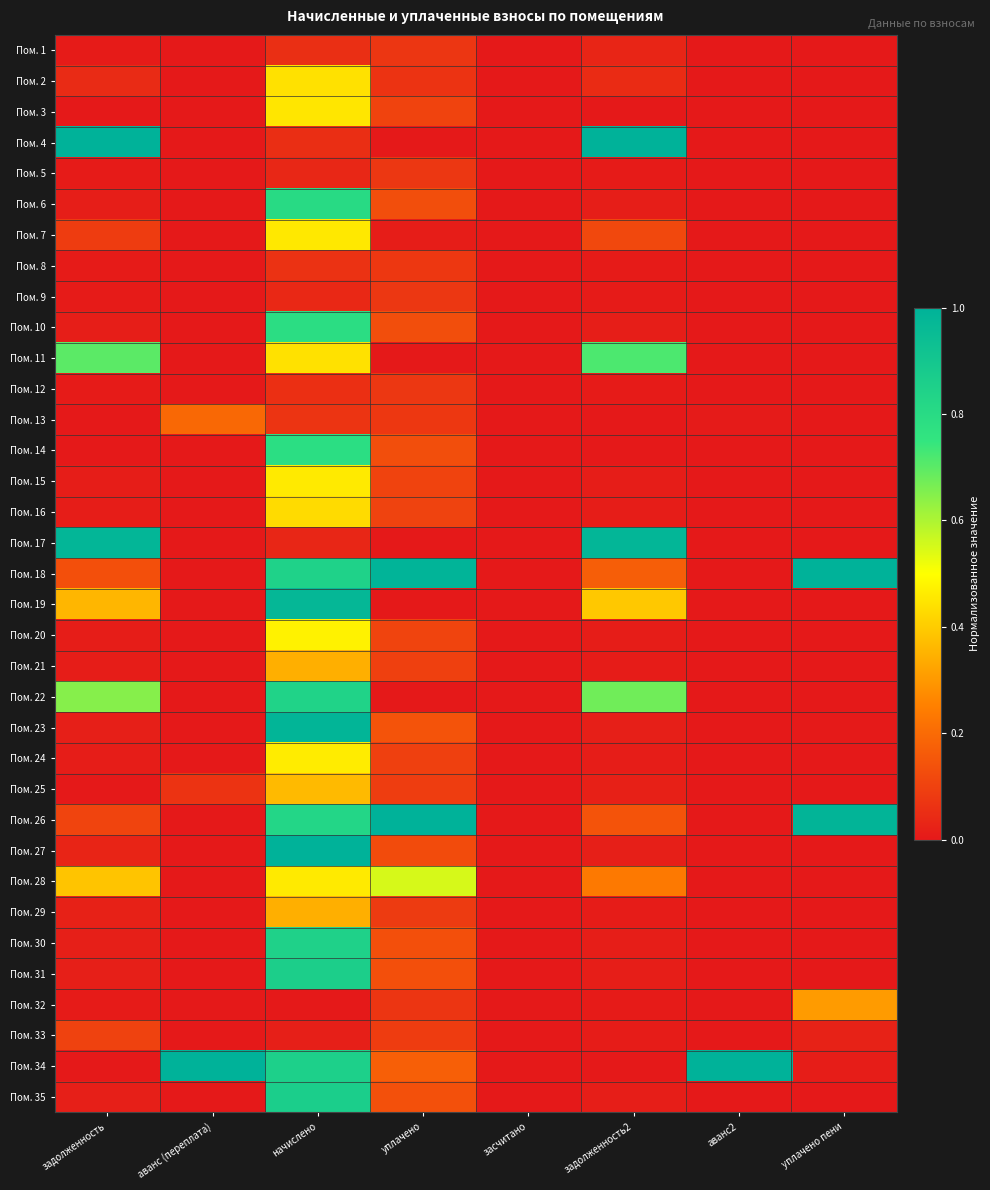

At how many categories does at least one series exceed 0?

7